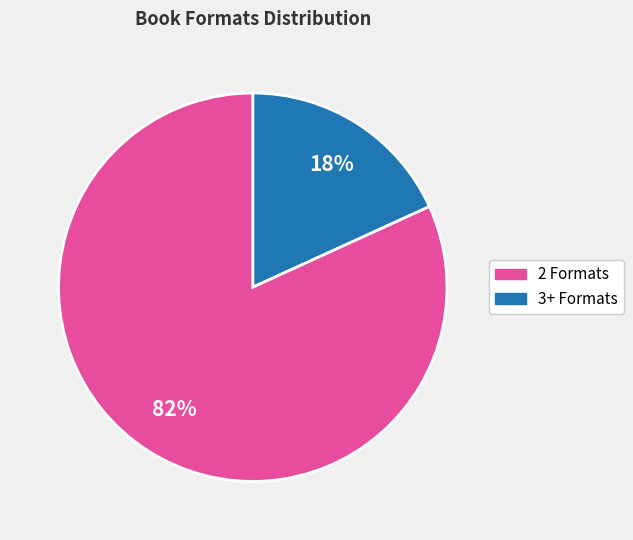

Does any single category account for the majority?

Yes